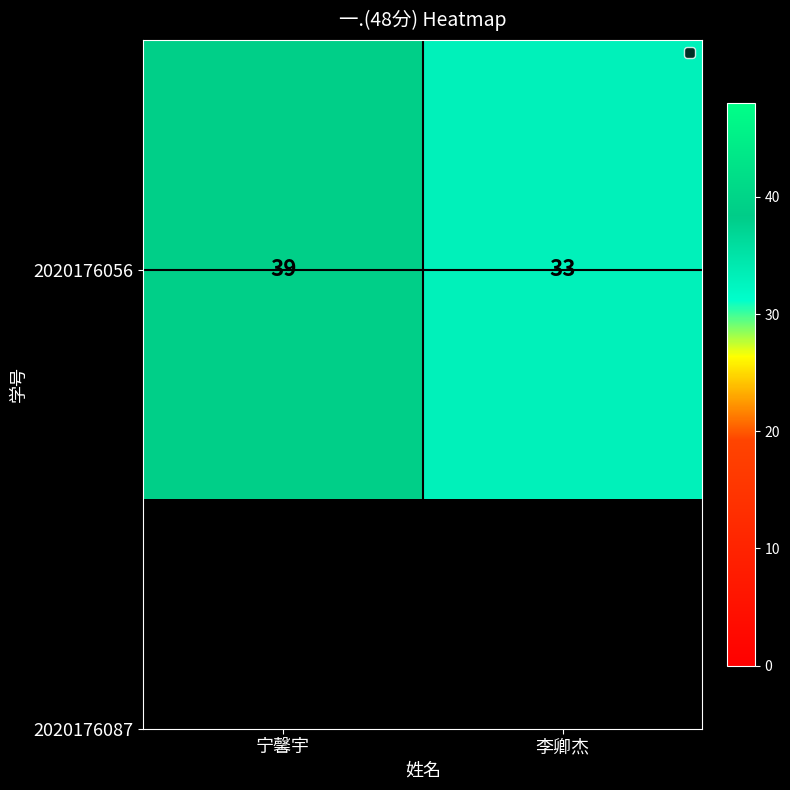

What is the smallest value displayed?

33